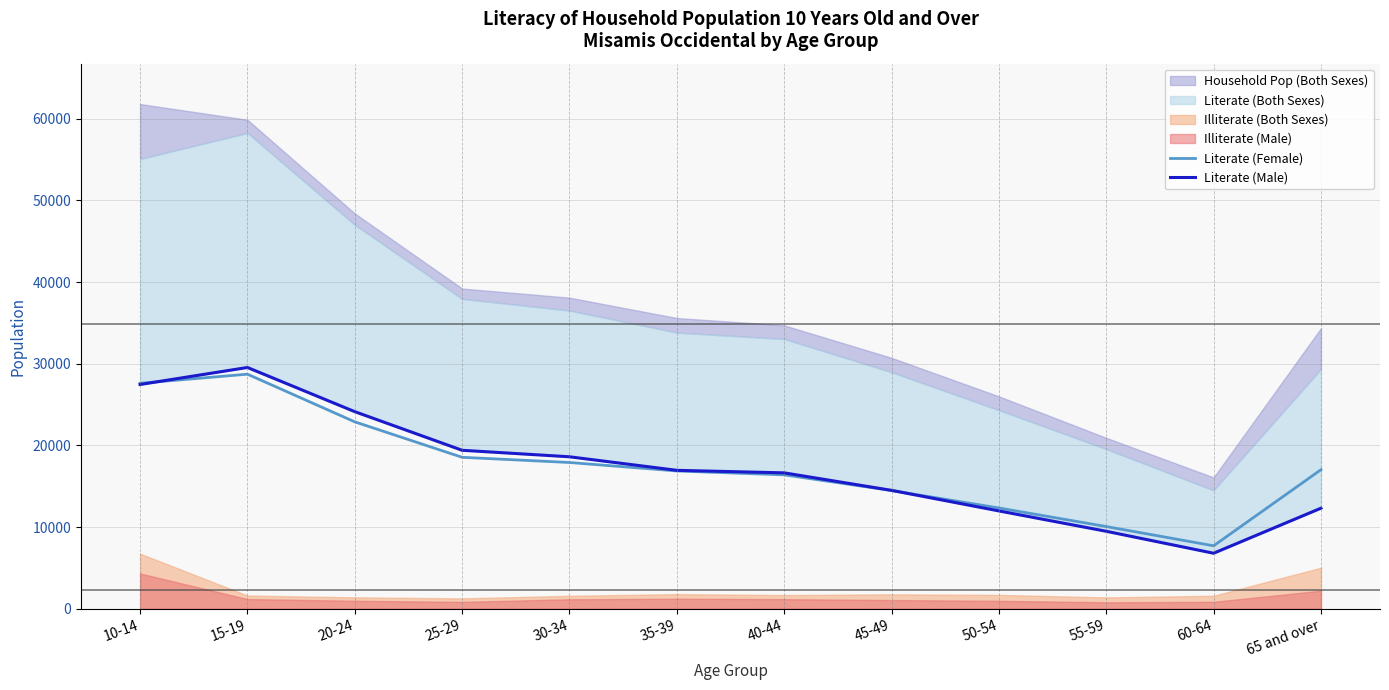

True or false: Literate (Male) has a value of 3309 at 60-64.

False